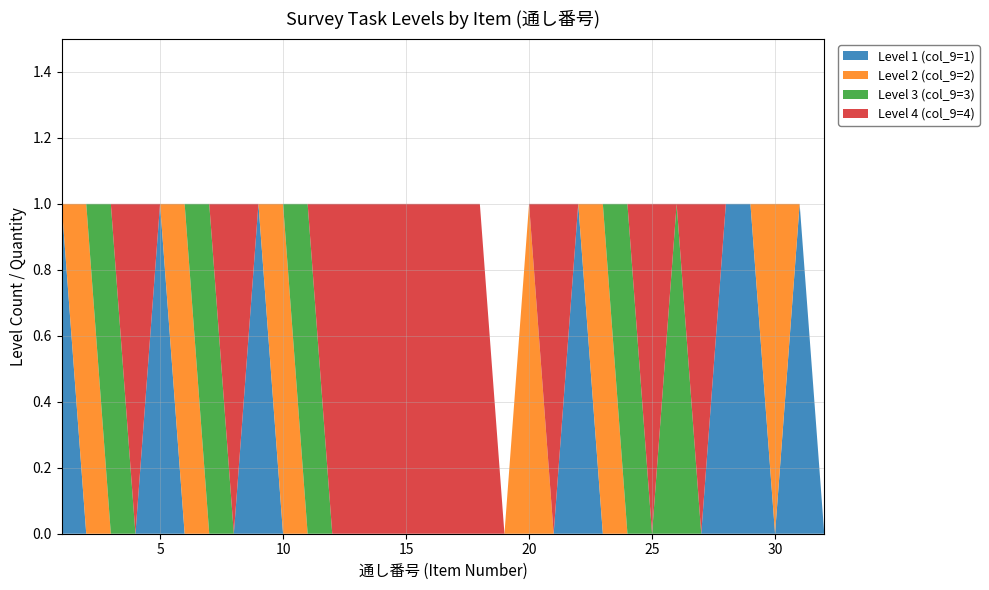

Reading left to right, transcribe all the data shown in this chart.

Level 1 (col_9=1): 1	0	0	0	1	0	0	0	1	0	0	0	0	0	0	0	0	0	0	0	0	1	0	0	0	0	0	1	1	0	1	0
Level 2 (col_9=2): 0	1	0	0	0	1	0	0	0	1	0	0	0	0	0	0	0	0	0	1	0	0	1	0	0	0	0	0	0	1	0	0
Level 3 (col_9=3): 0	0	1	0	0	0	1	0	0	0	1	0	0	0	0	0	0	0	0	0	0	0	0	1	0	1	0	0	0	0	0	0
Level 4 (col_9=4): 0	0	0	1	0	0	0	1	0	0	0	1	1	1	1	1	1	1	0	0	1	0	0	0	1	0	1	0	0	0	0	0